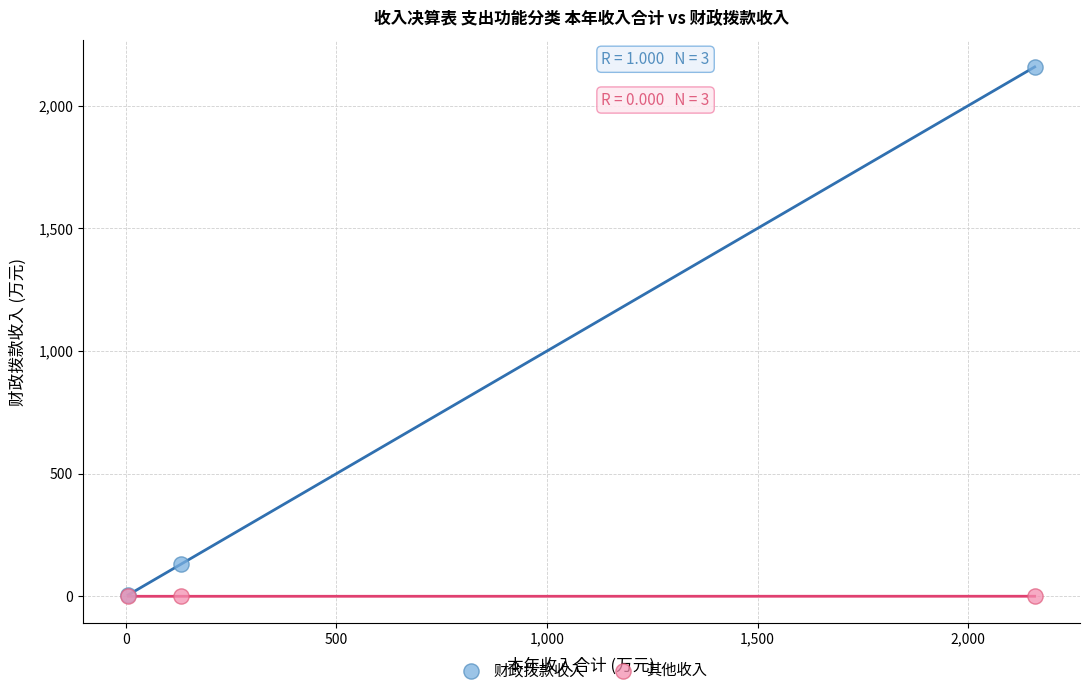

Across all series, what Y value is closest to 1078?

132.1